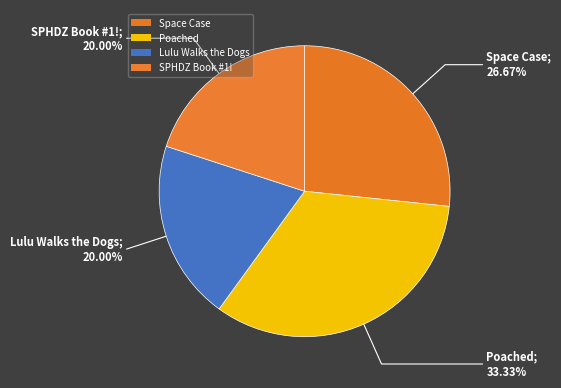

What portion of the pie excludes SPHDZ Book #1!?

80.0%